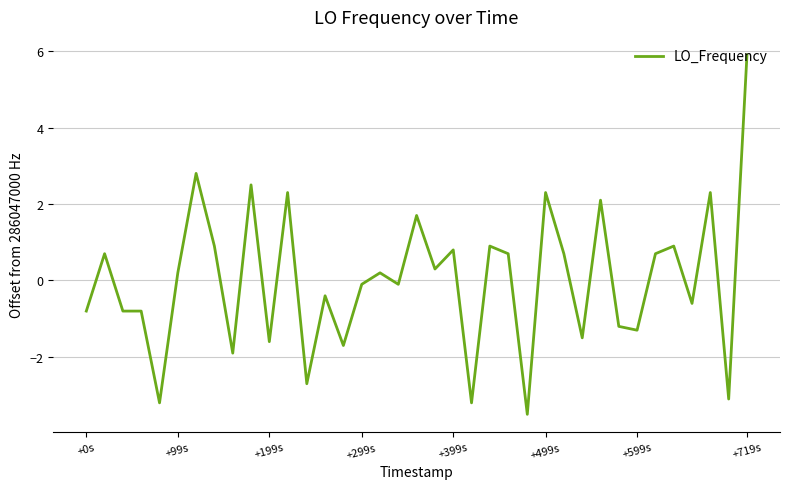

True or false: the data has more than 0 interior local peaks.

True